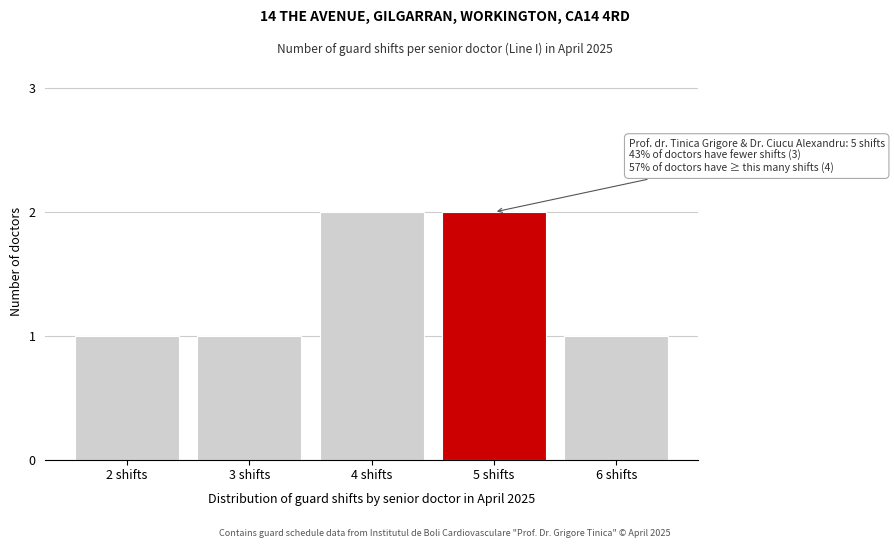

Reading right to left, extract all data points from this chart.

6 shifts=1	5 shifts=2	4 shifts=2	3 shifts=1	2 shifts=1